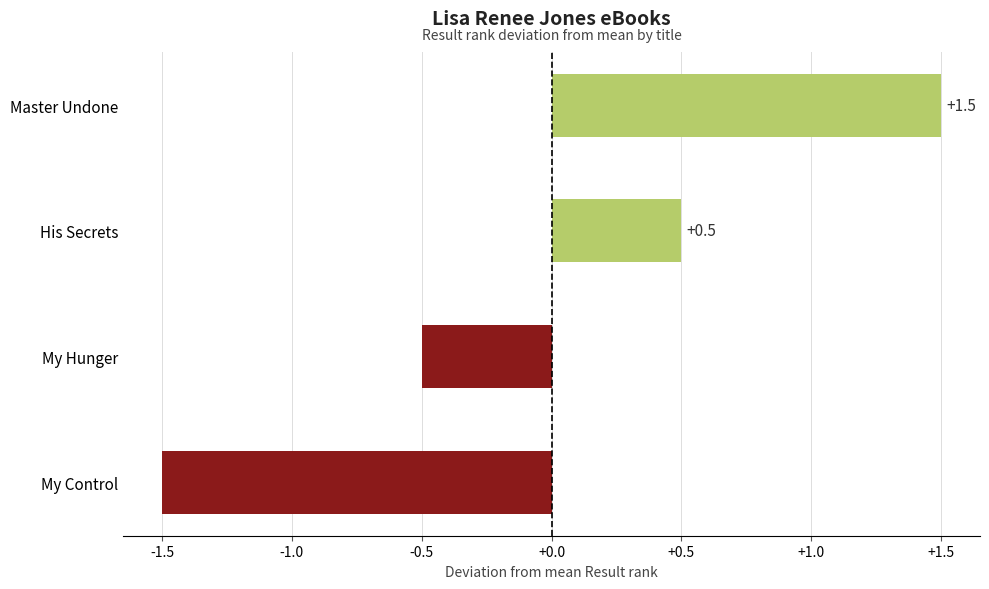

What is the difference between the maximum and second lowest values?

2.0